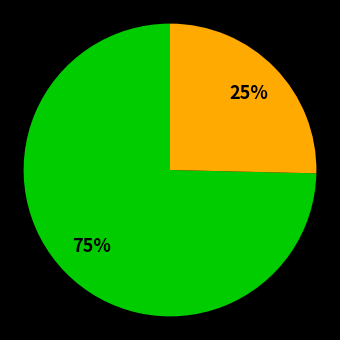

To the nearest percent, what is the average slice percentage?

50%